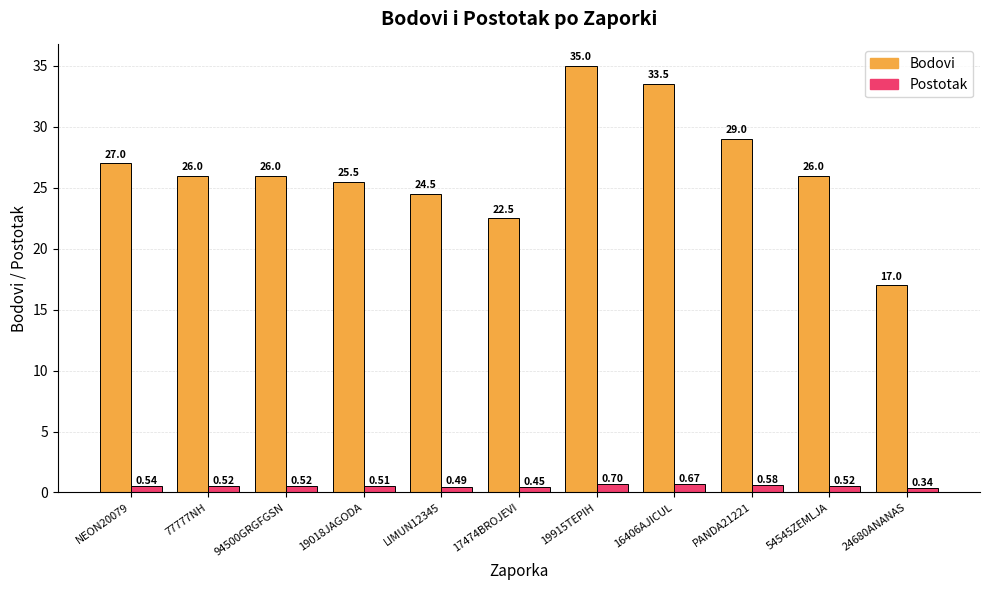

At which label is Postotak closest to 0?

24680ANANAS